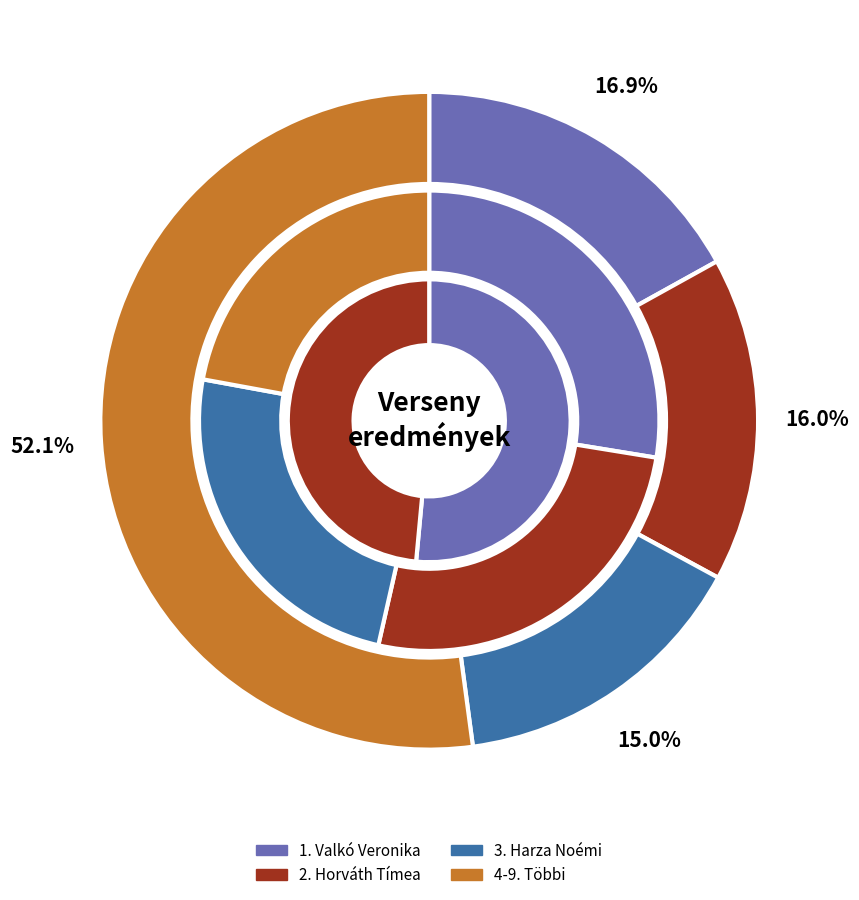

Count the number of slices in the pie.

9